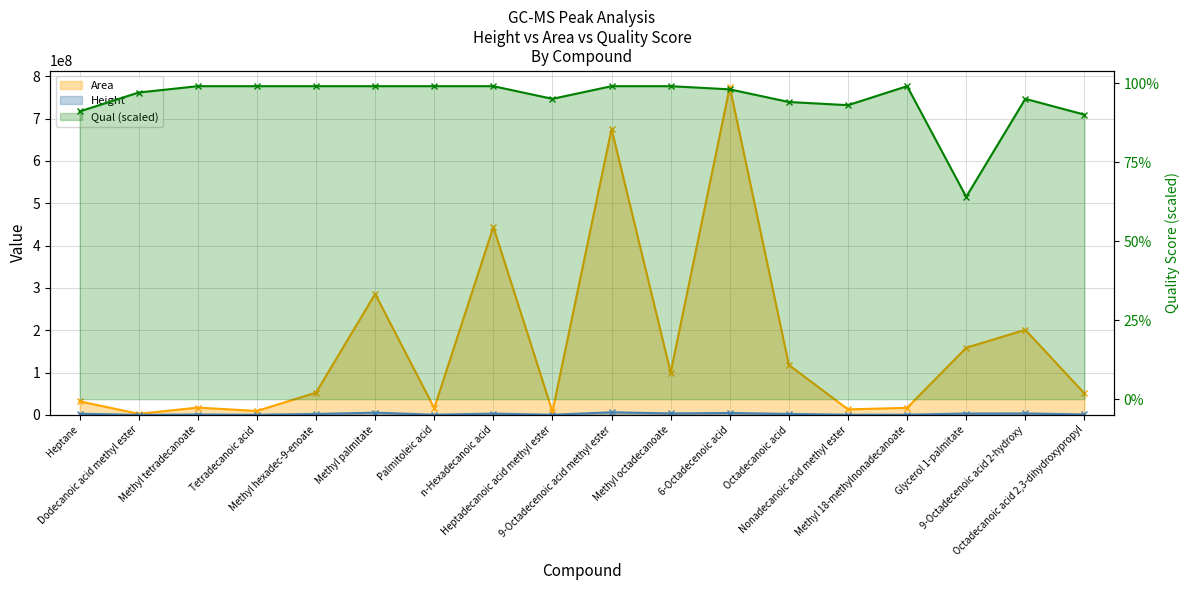

True or false: Height has more than 0 interior local peaks.

True